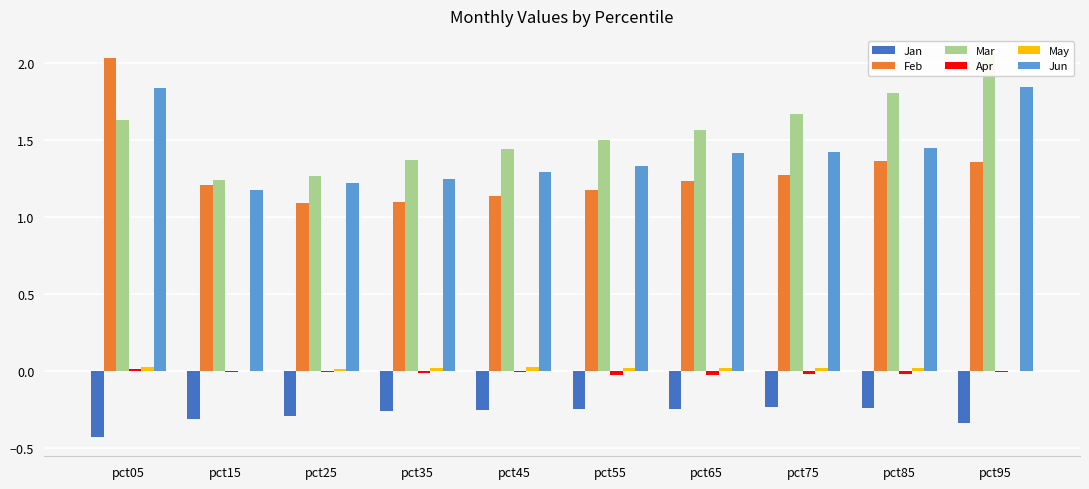

Which series changed the most between pct65 and pct85?

Mar